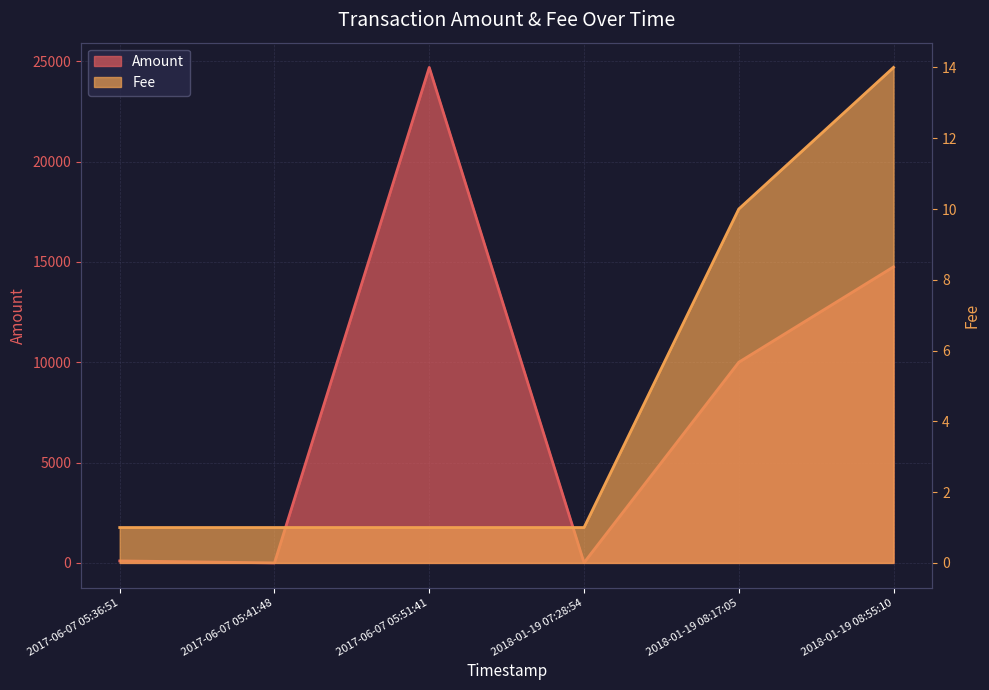

Where do Amount and Fee first cross each other?

2017-06-07 05:36:51 and 2017-06-07 05:41:48